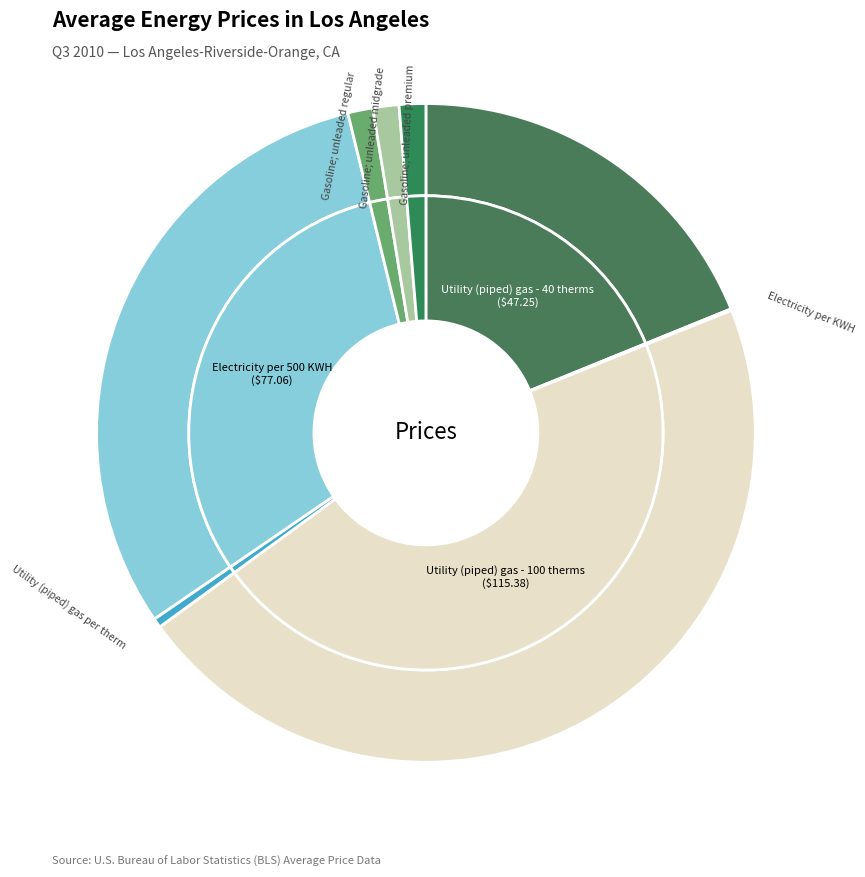

To the nearest percent, what is the difference between the Electricity per 500 KWH and Gasoline; unleaded premium slice percentages?

29%